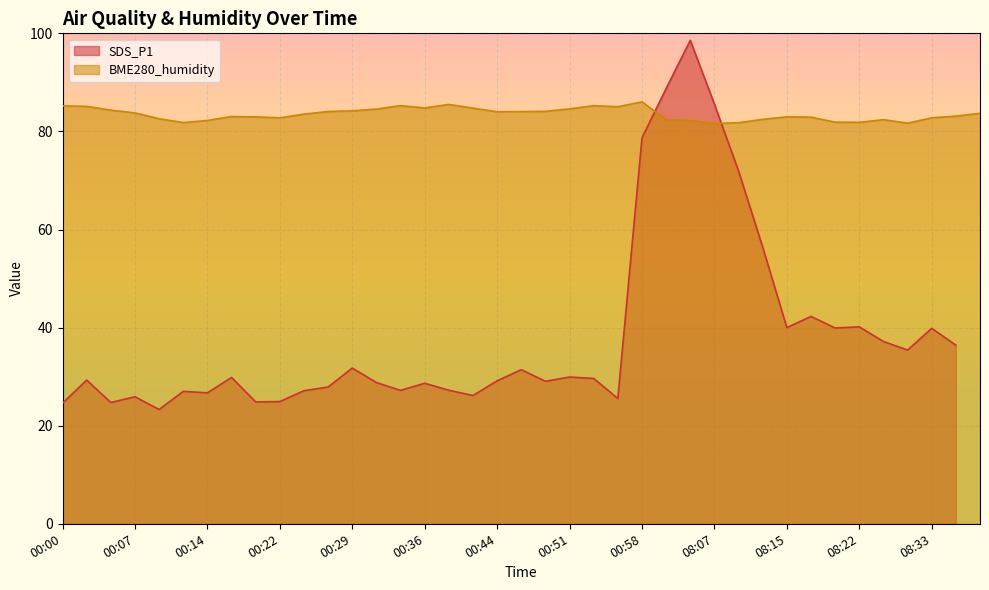

True or false: the data shows 37.2 at 08:25.

True